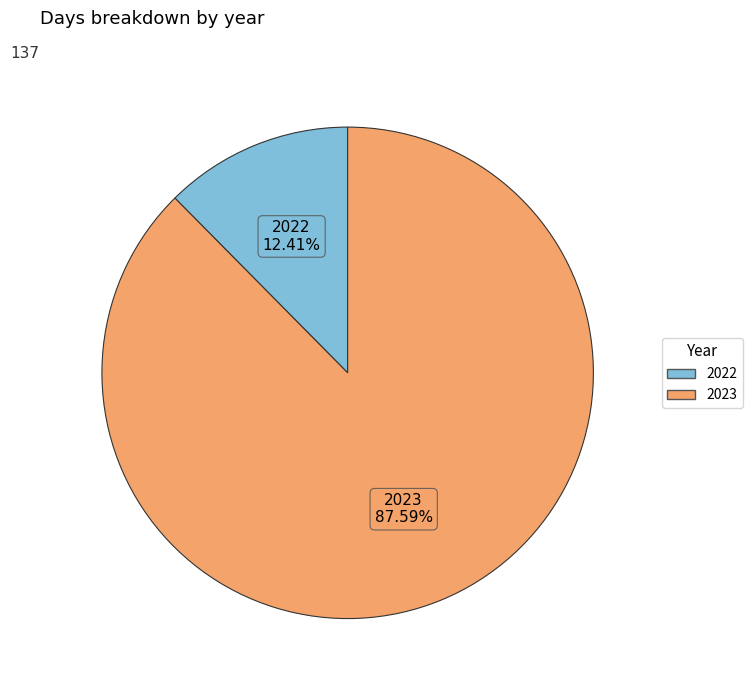

Rank the categories by value from highest to lowest.

2023, 2022